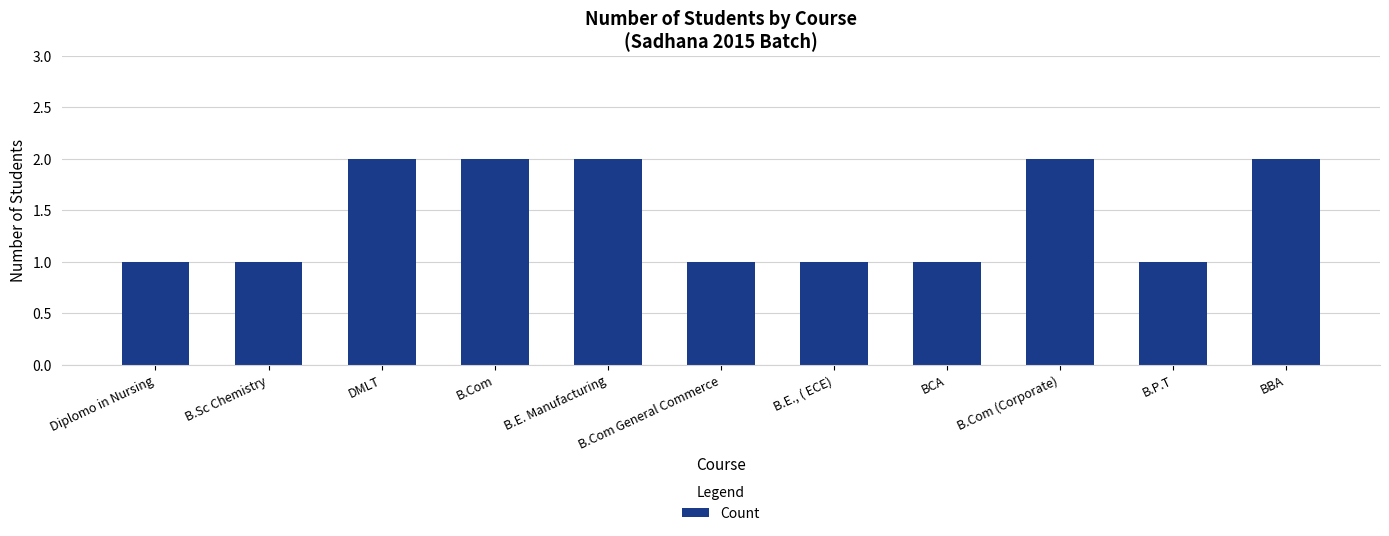

What is the label of the 7th bar from the right?

B.E. Manufacturing